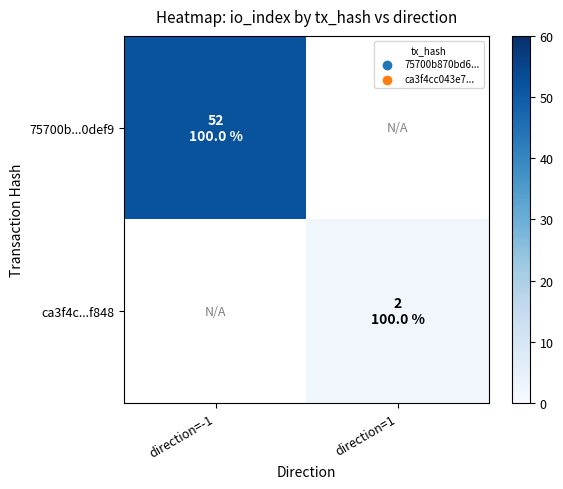

Count the number of data series in this chart.

2